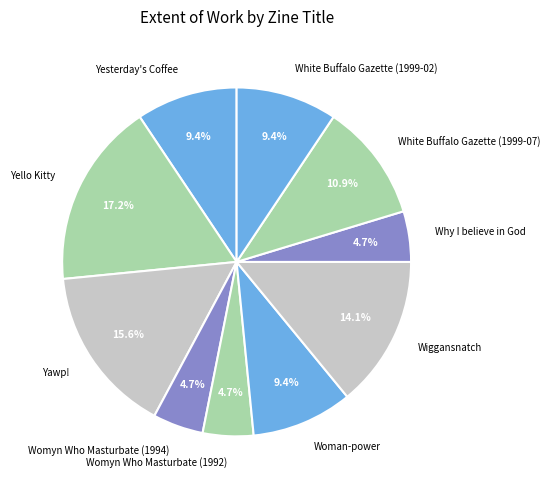

What is the largest slice in the pie chart?

Yello Kitty